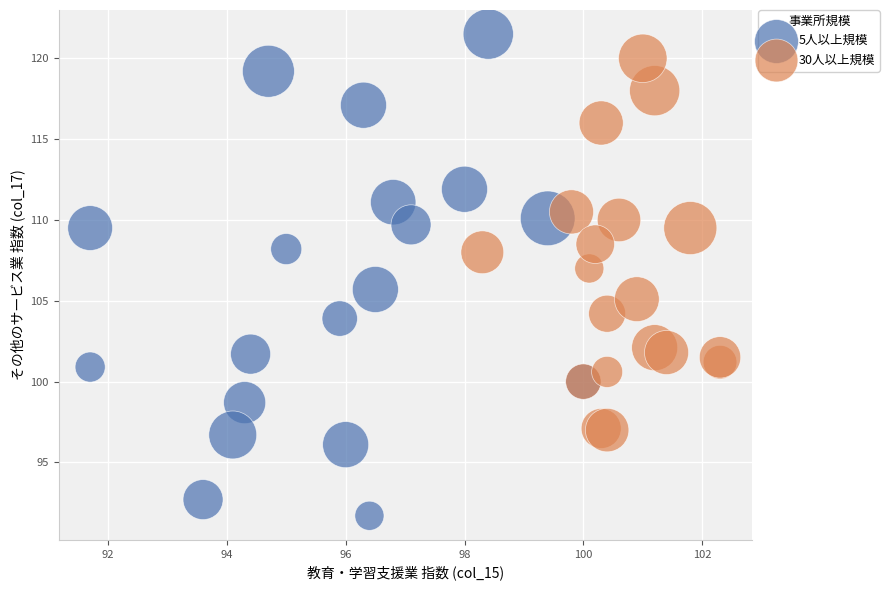

Which series has the largest Y range (max minus min)?

5人以上規模